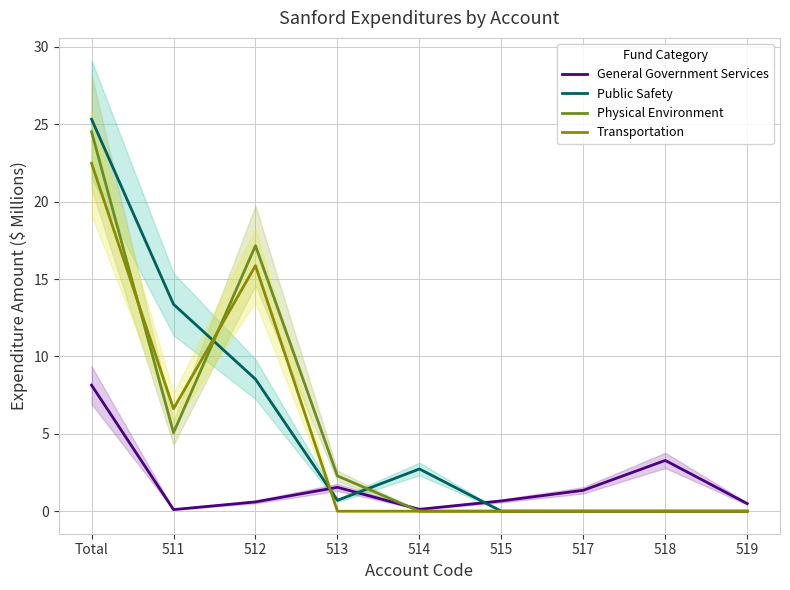

How many interior local valleys does the Transportation series have?

1